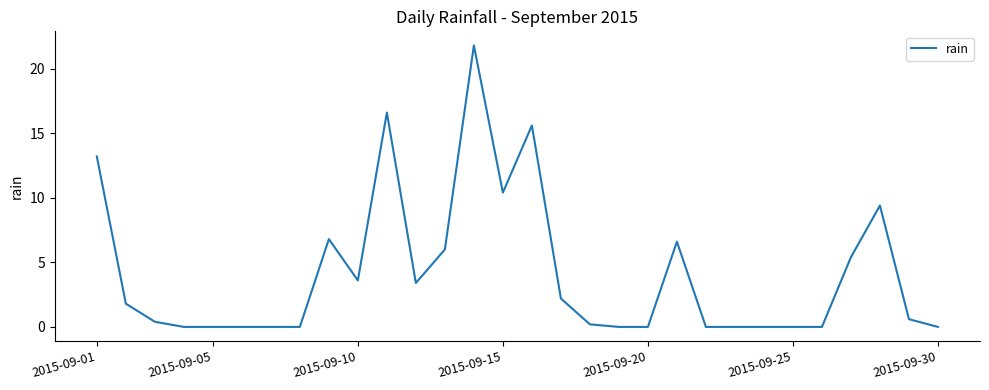

What is the difference between the maximum and minimum values?

21.8